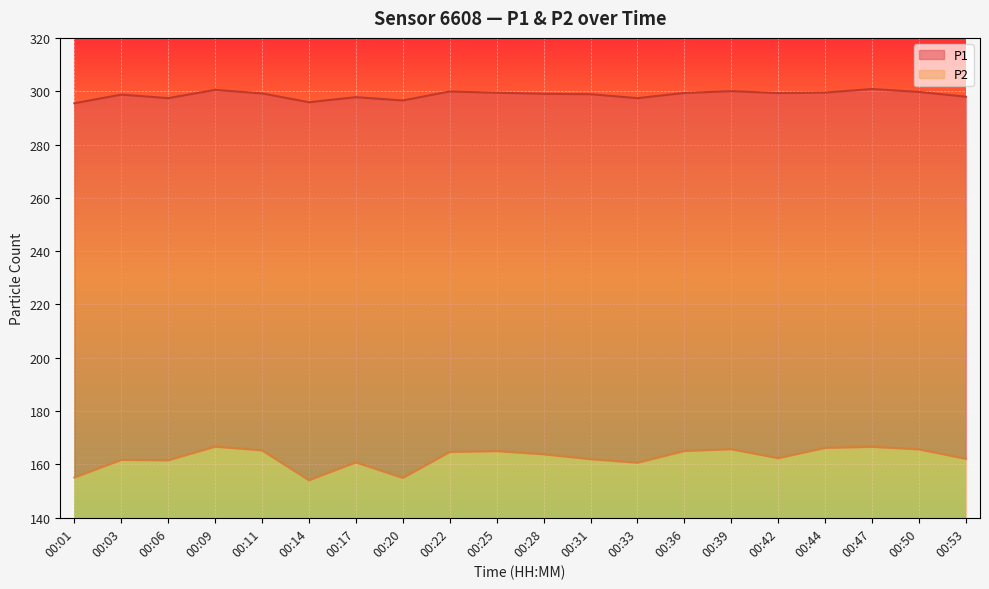

How many series are shown in this chart?

2